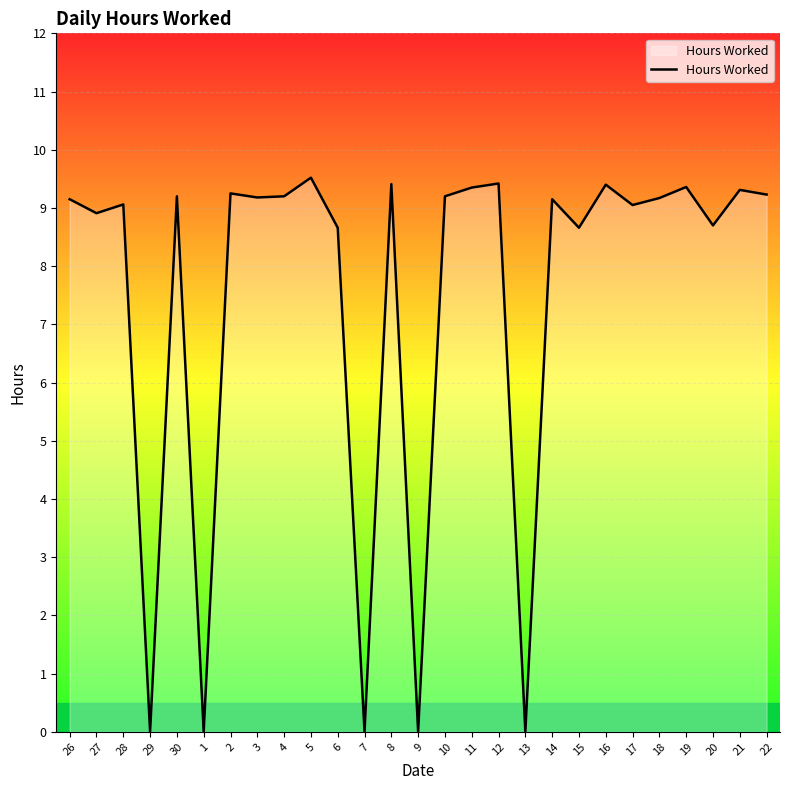

What position from the right is 3?

20